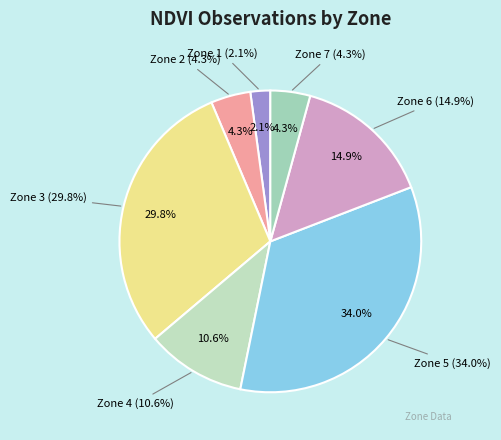

What percentage is NOT represented by Zone 5?

66.0%